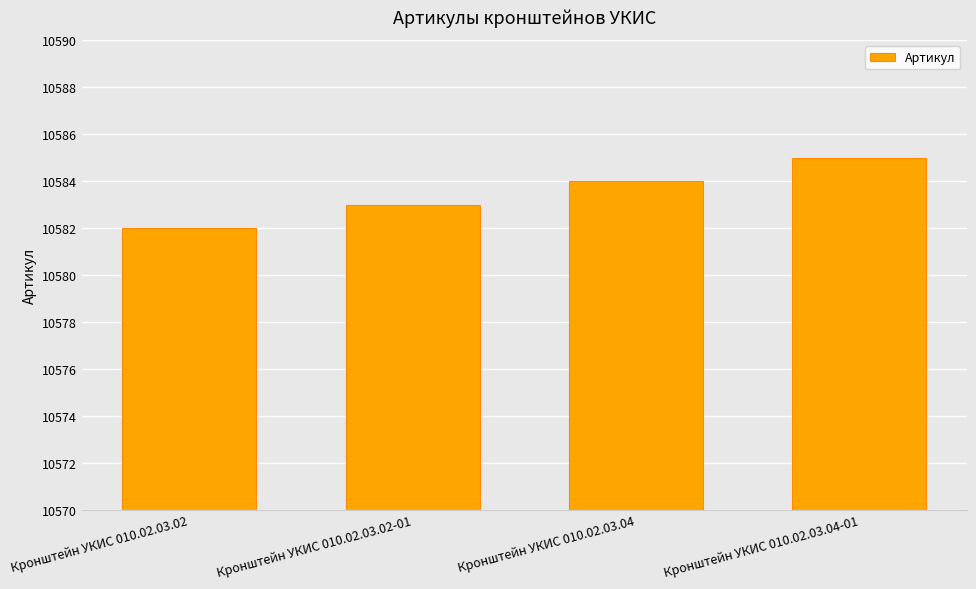

What is the sum of all values?

42334